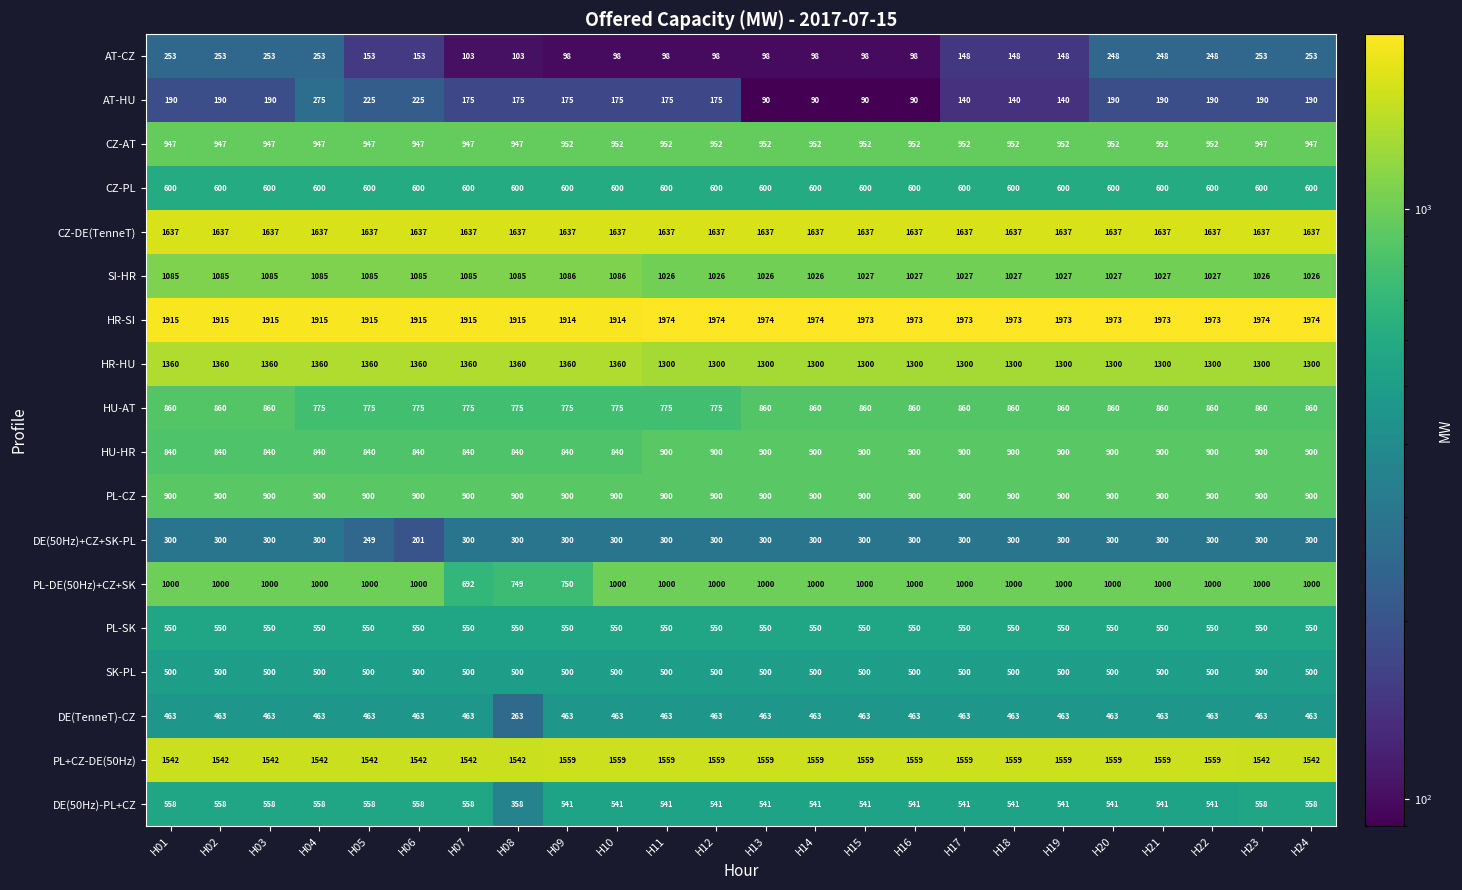

Which series changed the most between H09 and H20?

PL-DE(50Hz)+CZ+SK